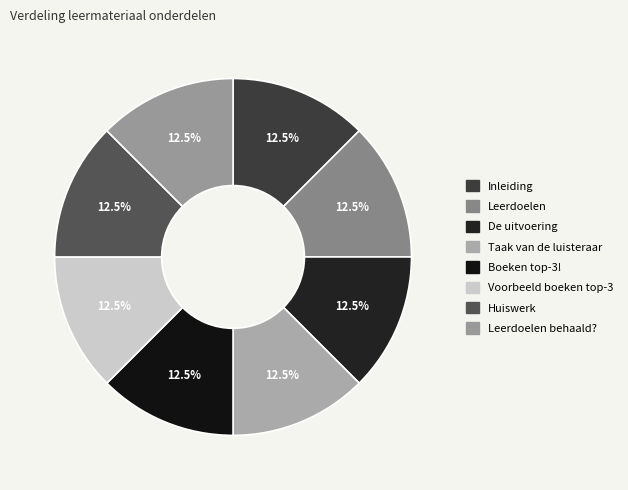

True or false: Inleiding accounts for 12% of the total.

True